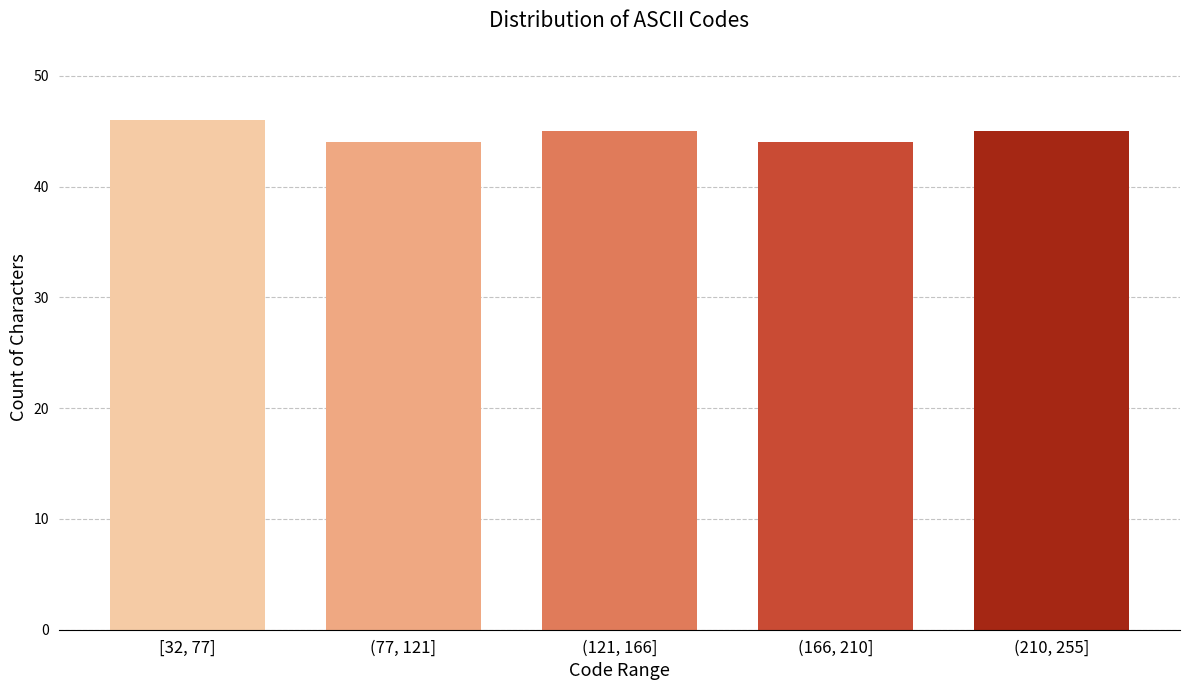

Reading left to right, list all the values displayed in this chart.

[32, 77]=46	(77, 121]=44	(121, 166]=45	(166, 210]=44	(210, 255]=45